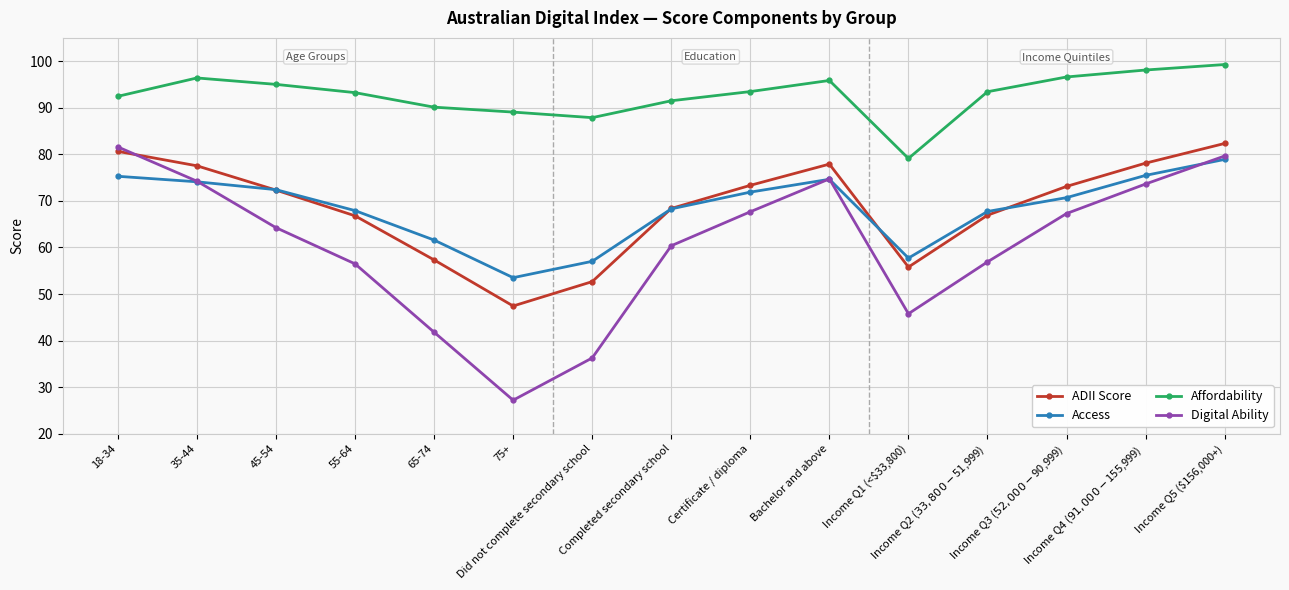

Which series has the largest total across all categories?

Affordability